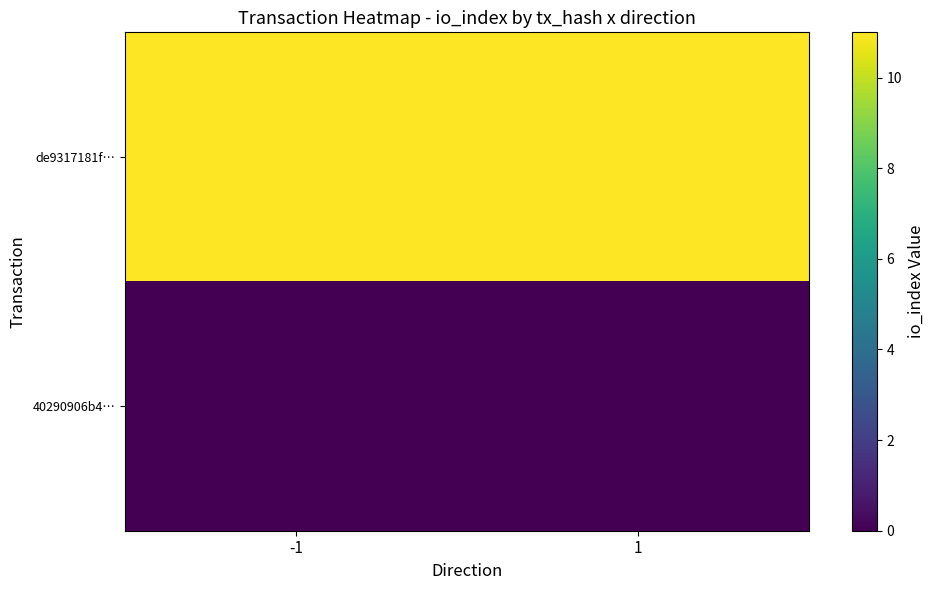

Between -1 and 1, which series saw the biggest shift?

de9317181f…